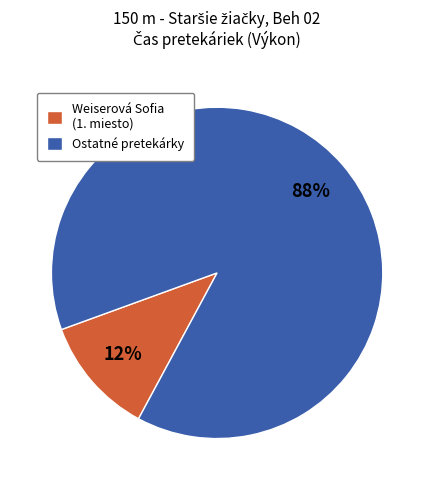

What percentage is the Weiserová Sofia (1. miesto) slice, to the nearest percent?

12%